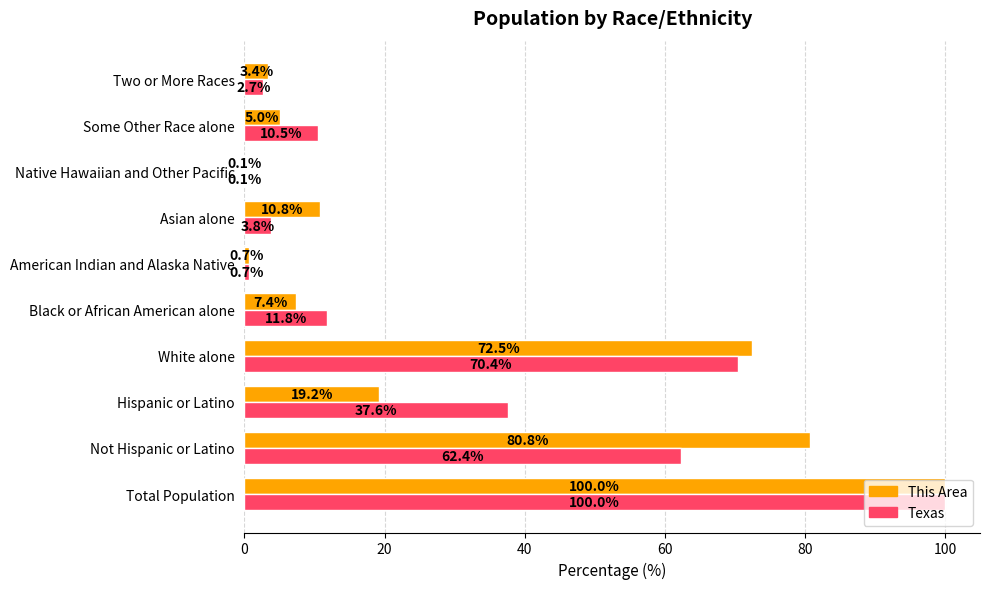

True or false: This Area has a value of 72.5 at White alone.

True